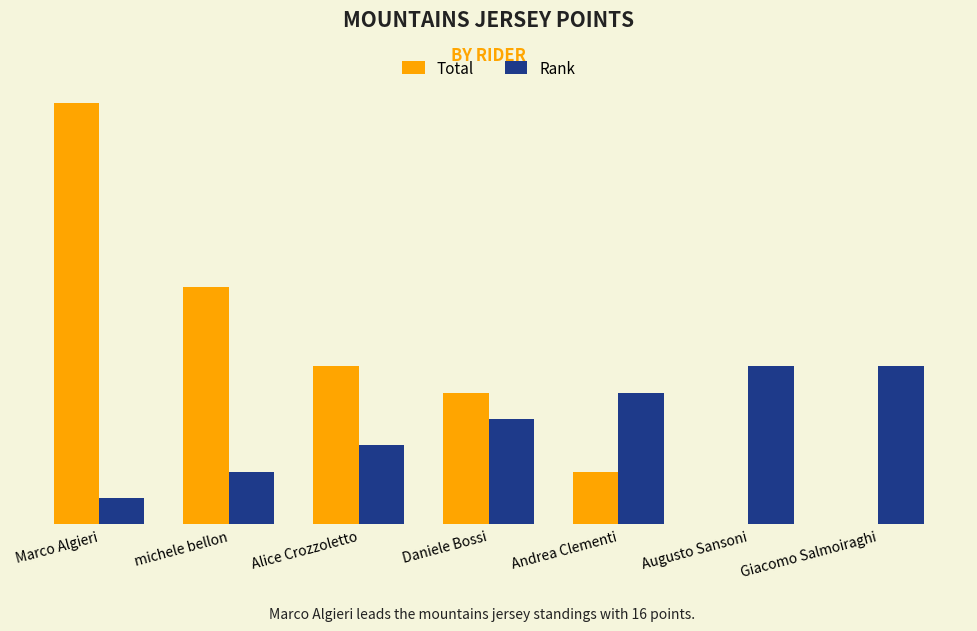

What position from the left is Andrea Clementi?

5